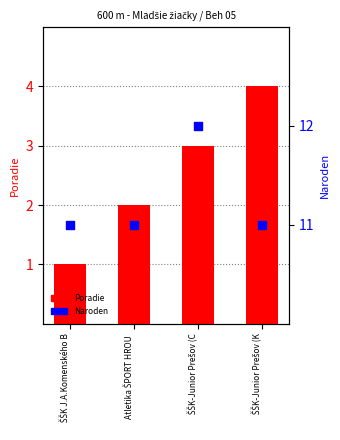

What are all the series names shown in the legend?

Poradie, Naroden